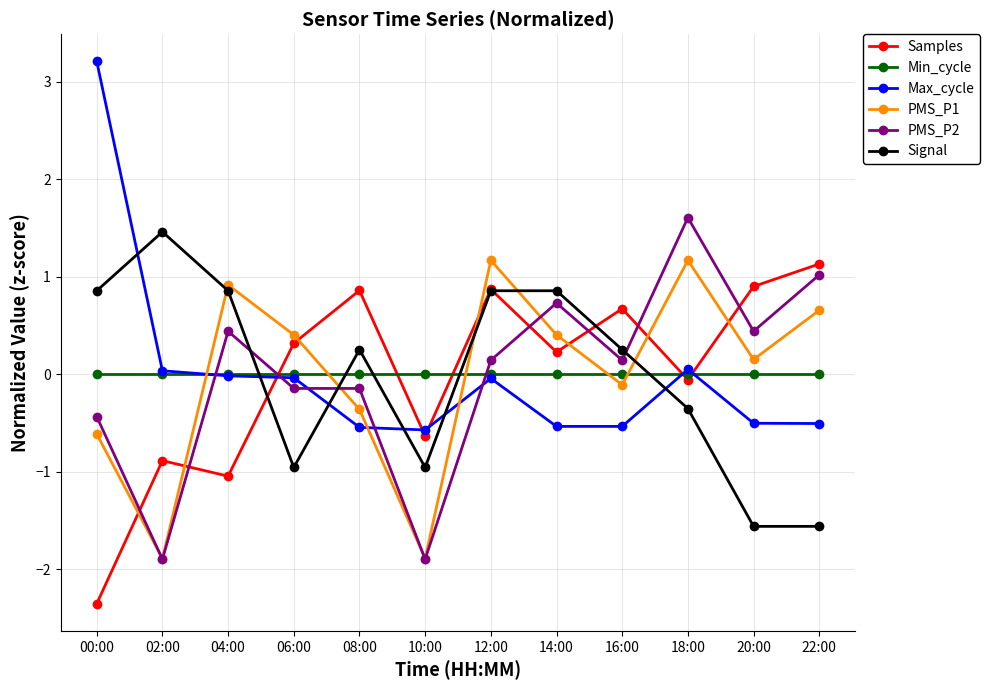

Between which two adjacent categories do Min_cycle and Signal first intersect?

04:00 and 06:00